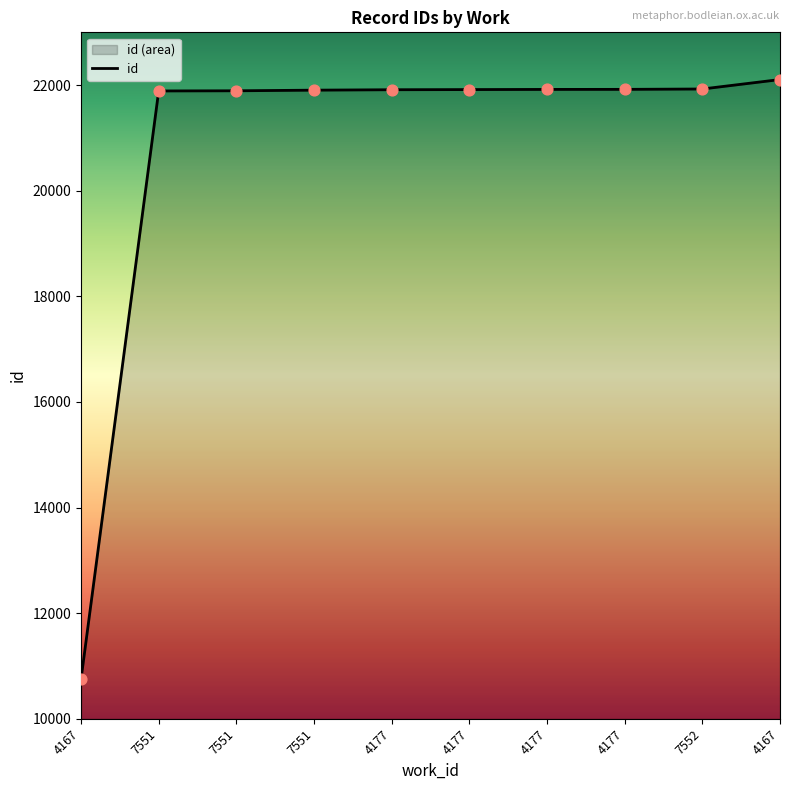

Between 4177 and 4177, which is larger?

4177